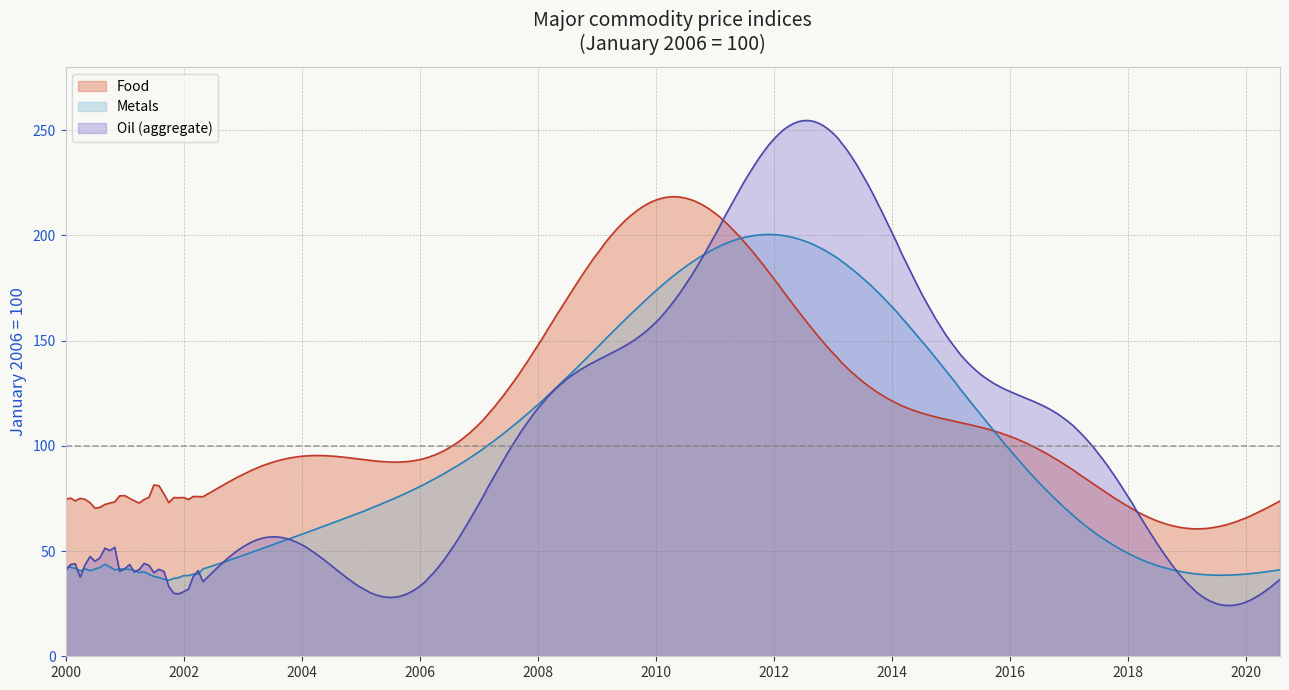

The value of Food at 2000-07 is 17.5. True or false?

False